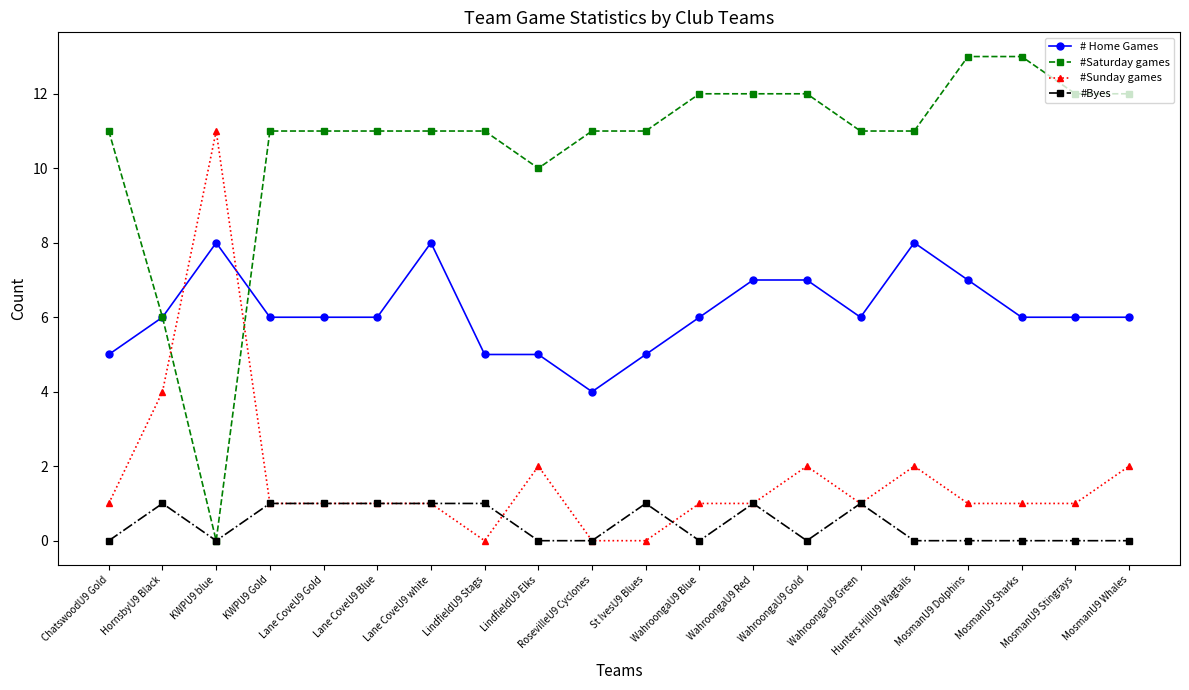

What is the label of the 9th point from the right?

WahroongaU9 Blue